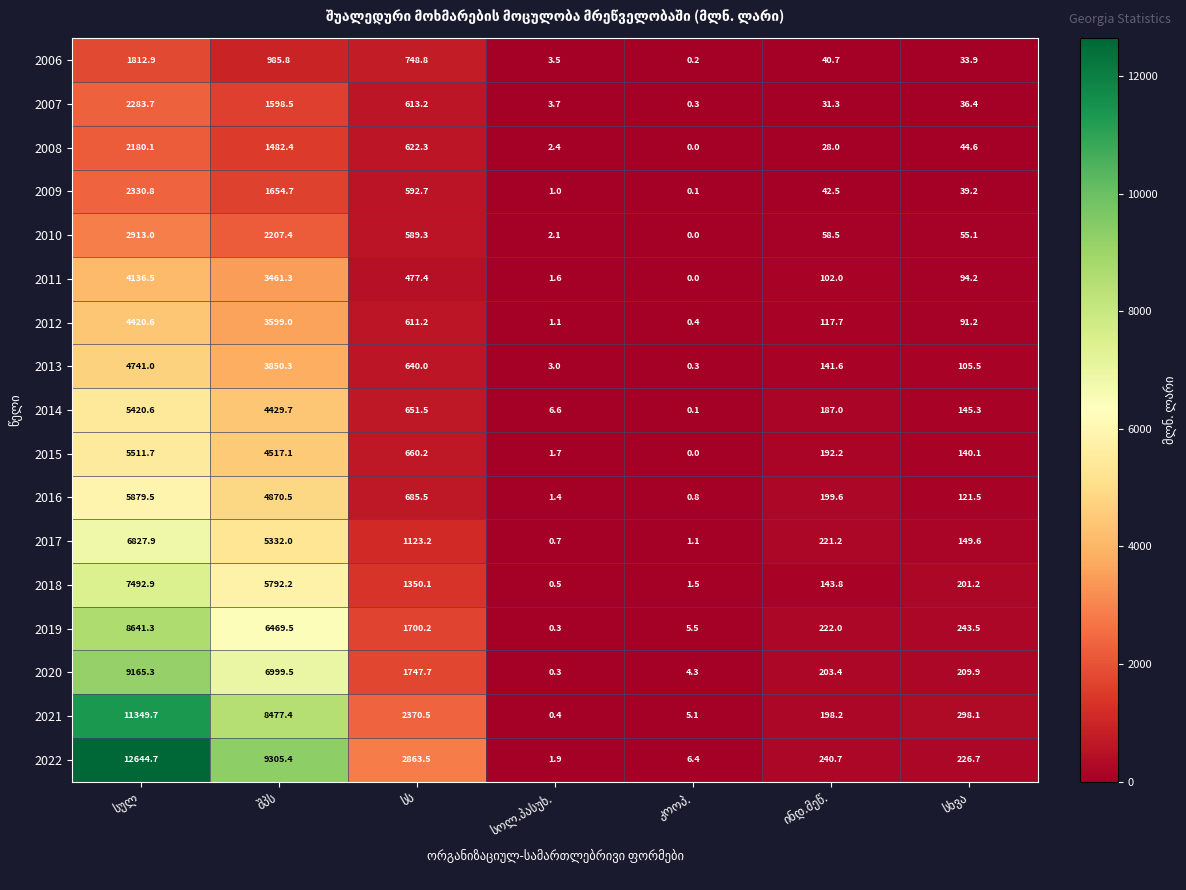

Which series has the largest range (max minus min)?

2022